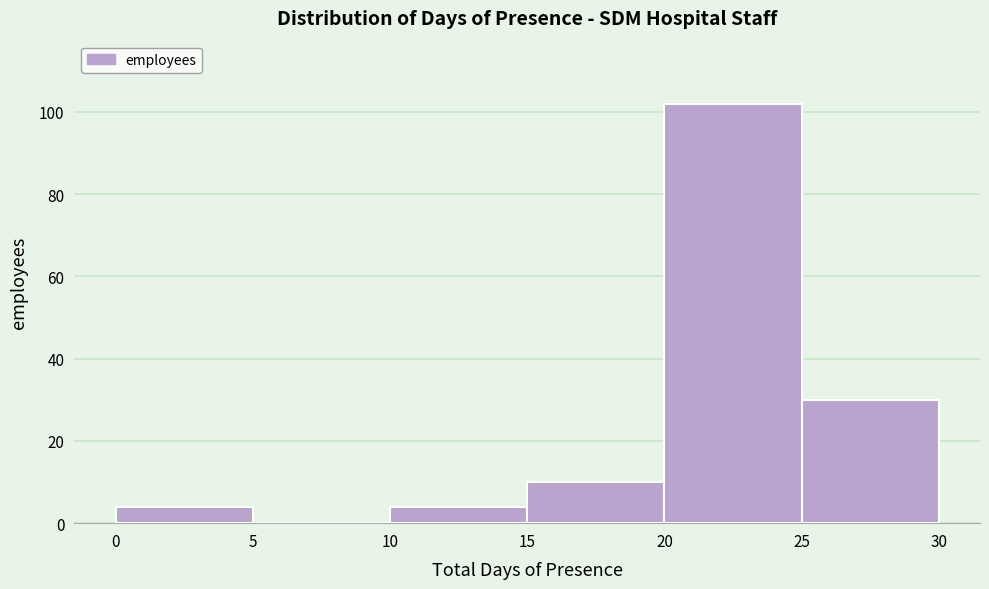

Reading left to right, list every bar in this chart as the range it spans on the x-axis followed by its height. The values are not printed on the chart, so give them approximately, as read against the axis.

0 to 5: 4
5 to 10: 0
10 to 15: 4
15 to 20: 10
20 to 25: 102
25 to 30: 30